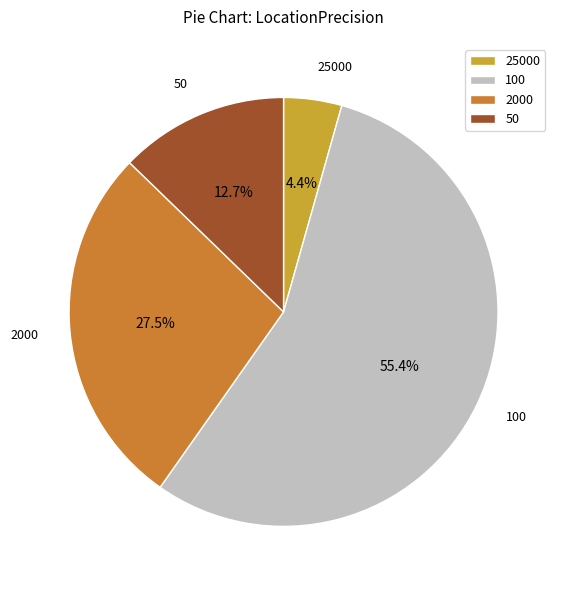

Which has a higher value, 100 or 25000?

100